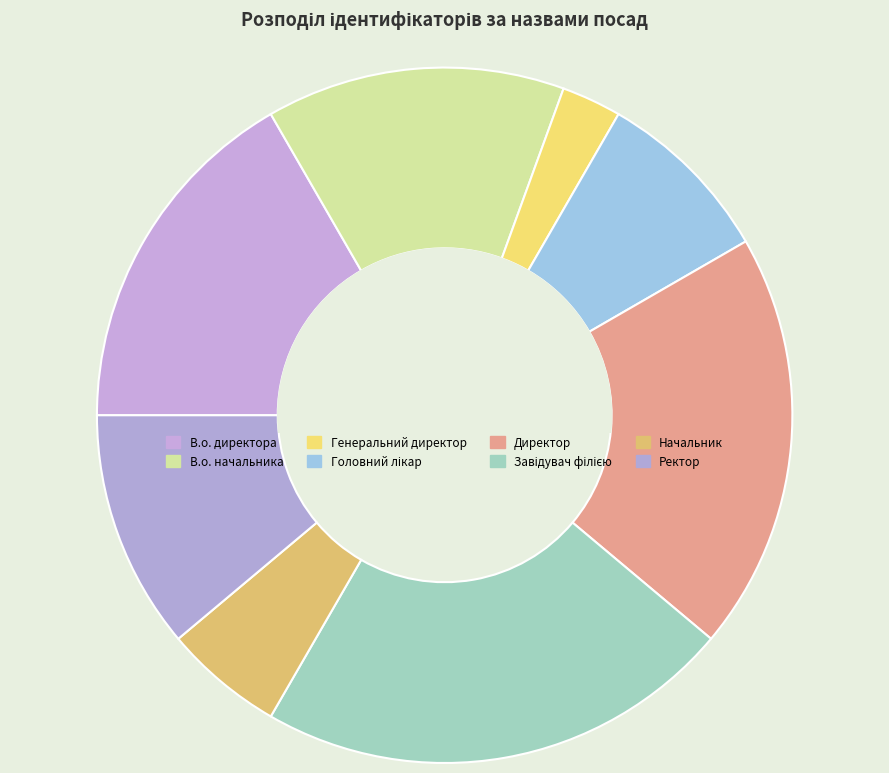

Count the number of slices in the pie.

8